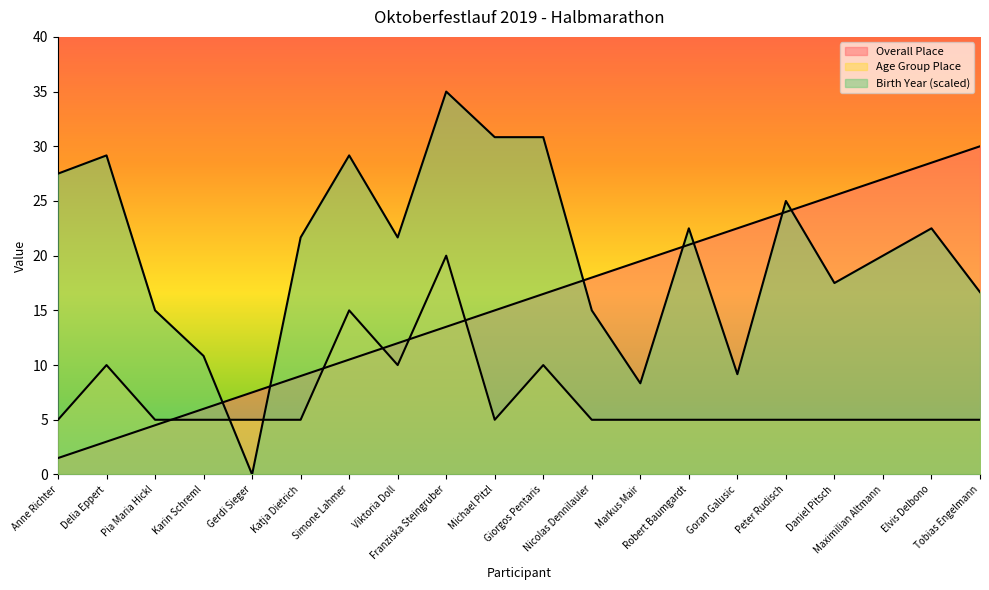

At which category does the chart reach its peak across all series?

Franziska Steingruber